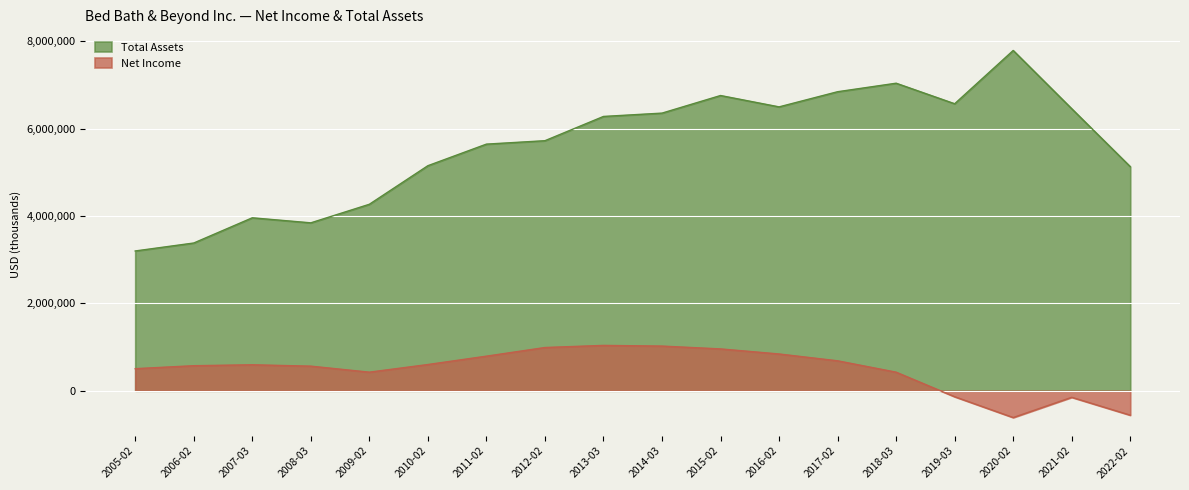

How many negative values does the Net Income series have?

4